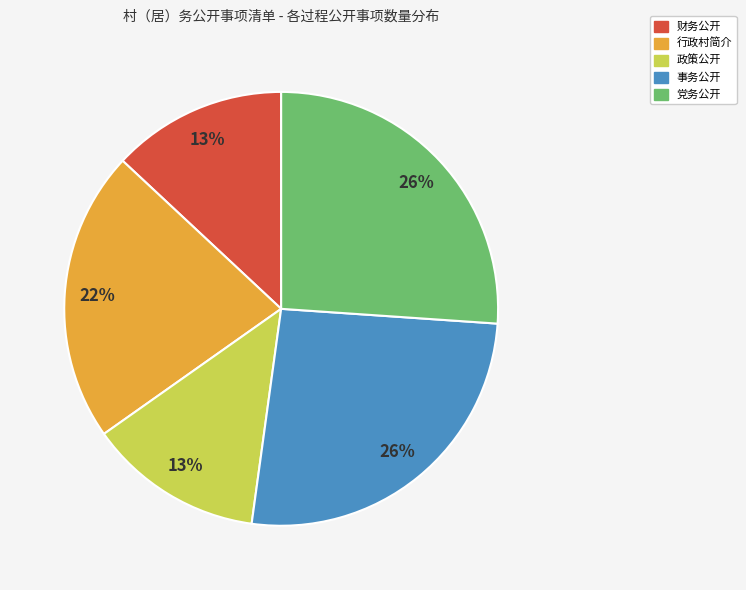

True or false: 行政村简介 accounts for 22% of the total.

True